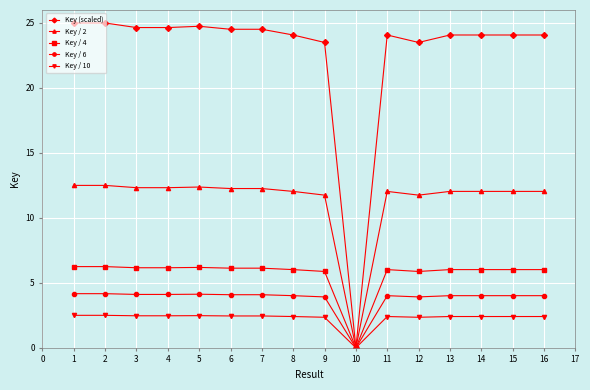

How many series are shown in this chart?

5